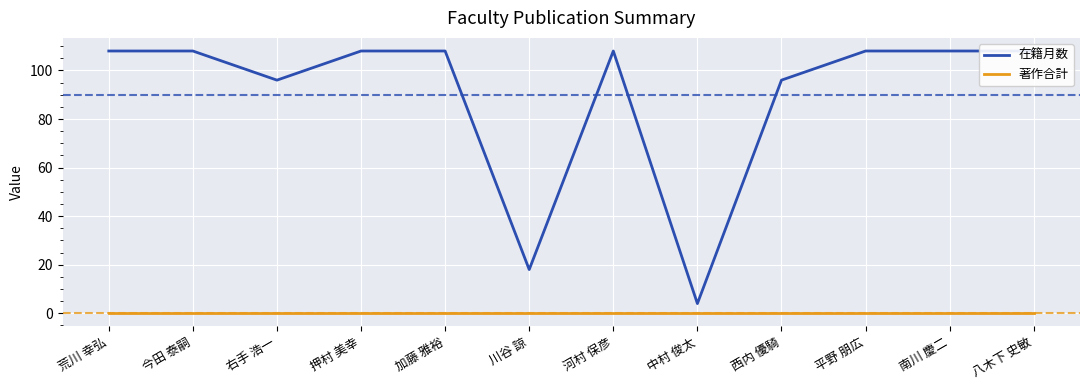

True or false: 著作合計 and 在籍月数 cross at least once.

False